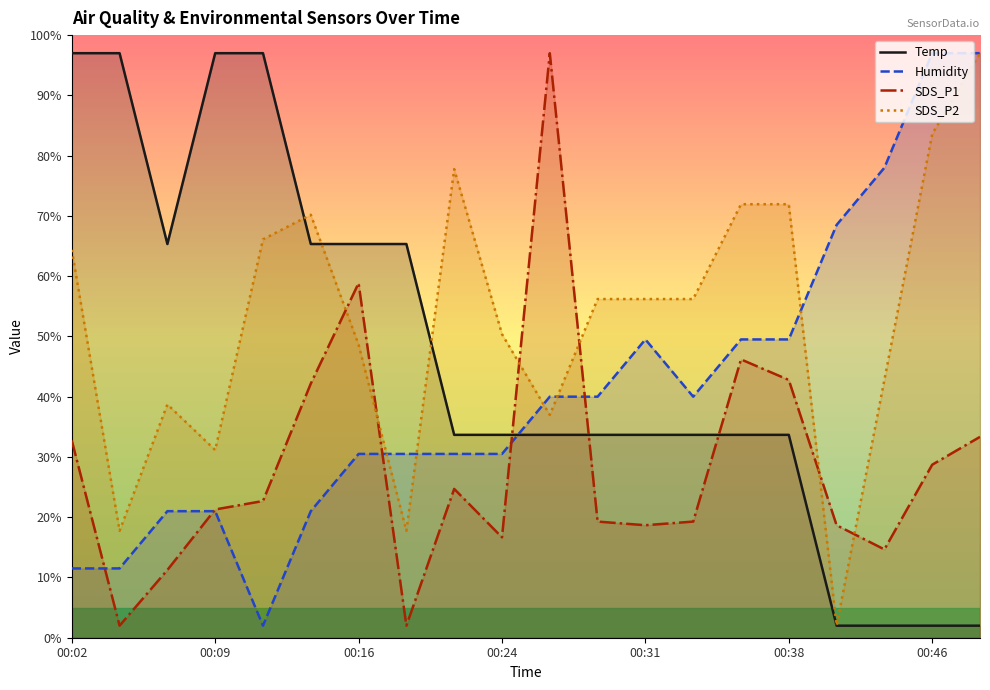

What is the approximate value of SDS_P1 at 13?

19.3